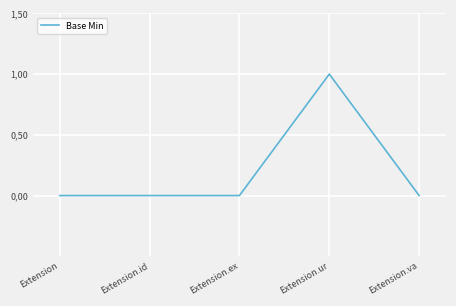

Does the chart have visible grid lines?

Yes